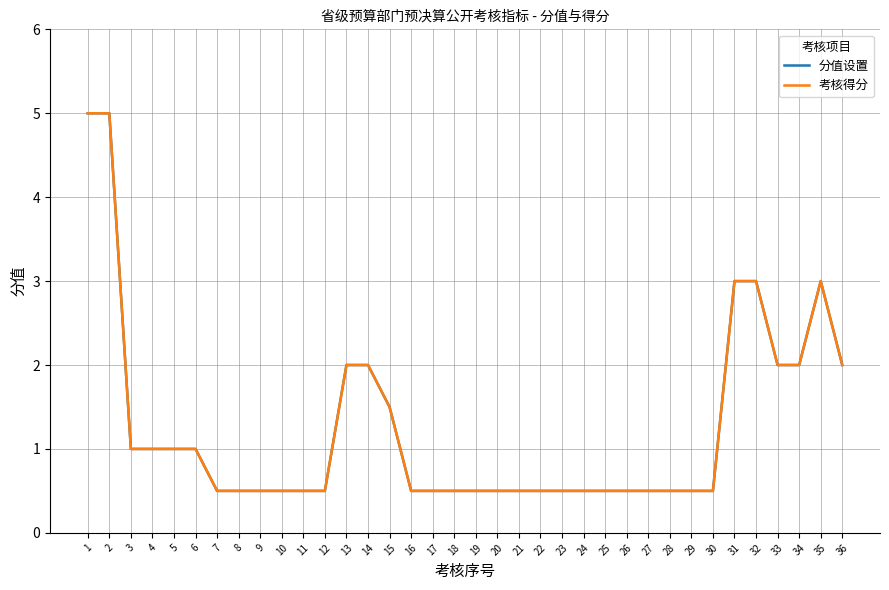

True or false: 分值设置 and 考核得分 intersect in this chart.

False